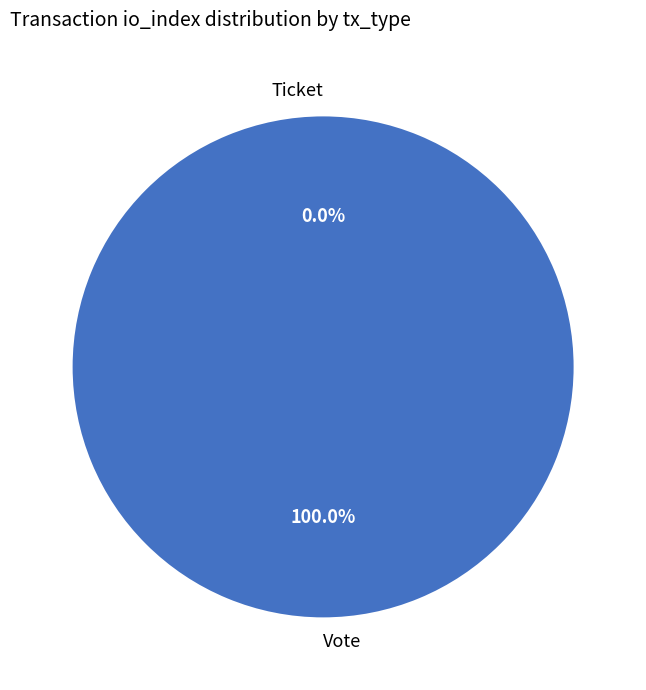

Is there a majority slice in this chart?

Yes